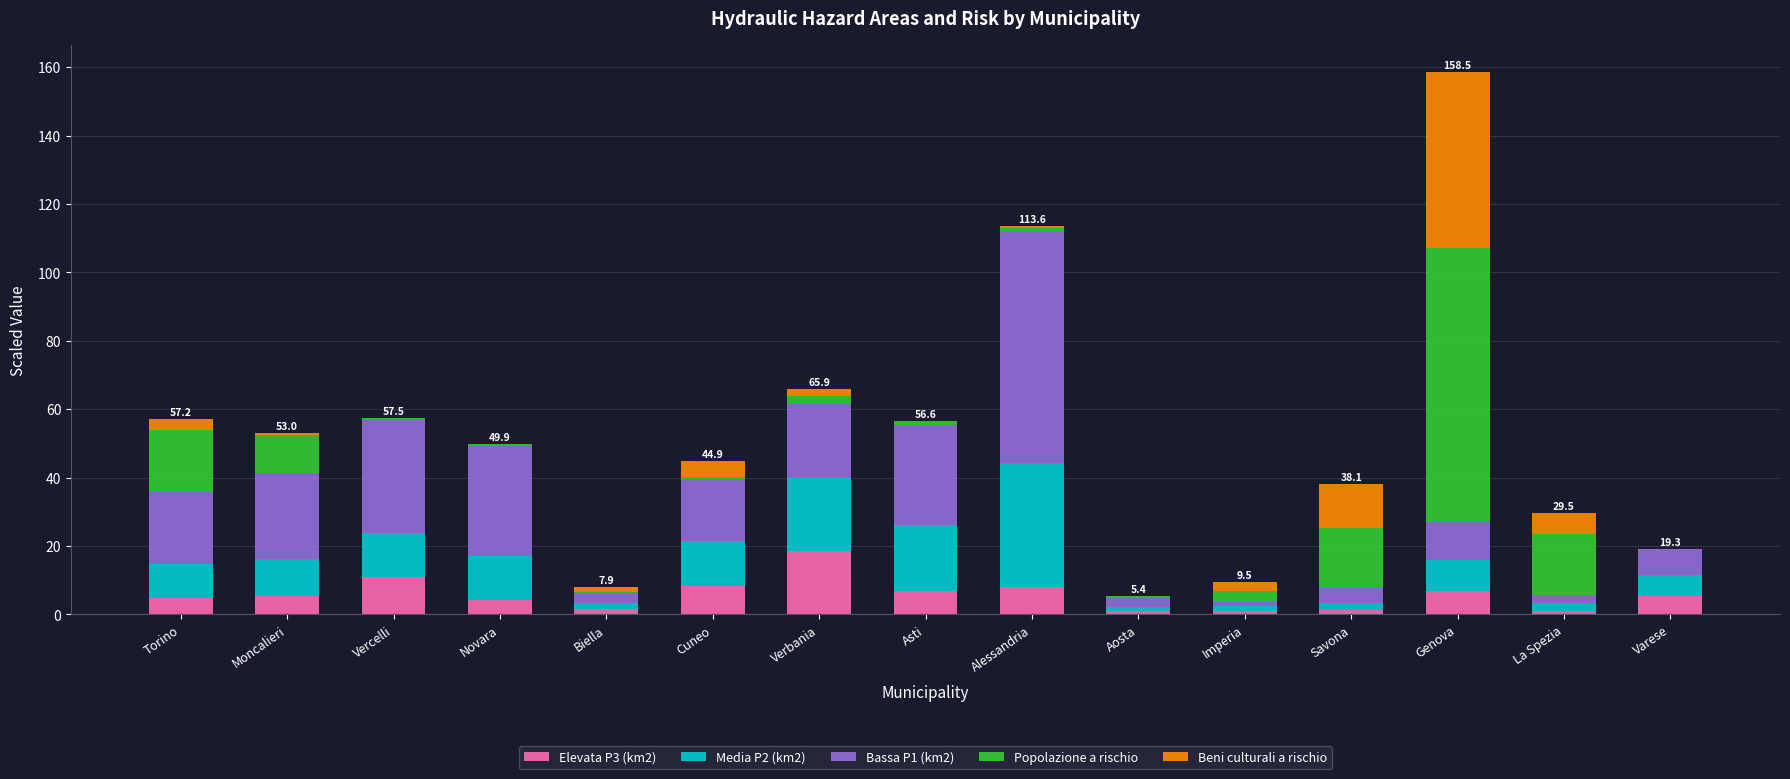

Are the bars grouped side by side (vs. stacked)?

No